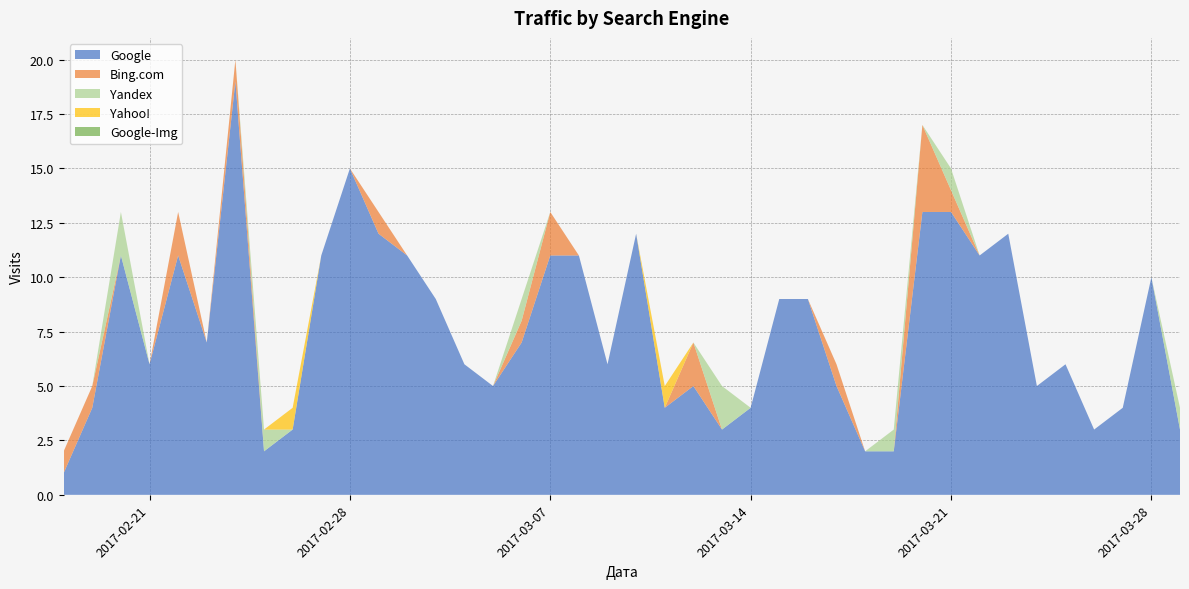

Reading left to right, what are all the values shown in this chart?

Google: 2017-03-29=3	2017-03-28=10	2017-03-27=4	2017-03-26=3	2017-03-25=6	2017-03-24=5	2017-03-23=12	2017-03-22=11	2017-03-21=13	2017-03-20=13	2017-03-19=2	2017-03-18=2	2017-03-17=5	2017-03-16=9	2017-03-15=9	2017-03-14=4	2017-03-13=3	2017-03-12=5	2017-03-11=4	2017-03-10=12	2017-03-09=6	2017-03-08=11	2017-03-07=11	2017-03-06=7	2017-03-05=5	2017-03-04=6	2017-03-03=9	2017-03-02=11	2017-03-01=12	2017-02-28=15	2017-02-27=11	2017-02-26=3	2017-02-25=2	2017-02-24=19	2017-02-23=7	2017-02-22=11	2017-02-21=6	2017-02-20=11	2017-02-19=4	2017-02-18=1
Bing.com: 2017-03-29=0	2017-03-28=0	2017-03-27=0	2017-03-26=0	2017-03-25=0	2017-03-24=0	2017-03-23=0	2017-03-22=0	2017-03-21=1	2017-03-20=4	2017-03-19=0	2017-03-18=0	2017-03-17=1	2017-03-16=0	2017-03-15=0	2017-03-14=0	2017-03-13=0	2017-03-12=2	2017-03-11=0	2017-03-10=0	2017-03-09=0	2017-03-08=0	2017-03-07=2	2017-03-06=1	2017-03-05=0	2017-03-04=0	2017-03-03=0	2017-03-02=0	2017-03-01=1	2017-02-28=0	2017-02-27=0	2017-02-26=0	2017-02-25=0	2017-02-24=1	2017-02-23=0	2017-02-22=2	2017-02-21=0	2017-02-20=0	2017-02-19=1	2017-02-18=1
Yandex: 2017-03-29=1	2017-03-28=0	2017-03-27=0	2017-03-26=0	2017-03-25=0	2017-03-24=0	2017-03-23=0	2017-03-22=0	2017-03-21=1	2017-03-20=0	2017-03-19=1	2017-03-18=0	2017-03-17=0	2017-03-16=0	2017-03-15=0	2017-03-14=0	2017-03-13=2	2017-03-12=0	2017-03-11=0	2017-03-10=0	2017-03-09=0	2017-03-08=0	2017-03-07=0	2017-03-06=1	2017-03-05=0	2017-03-04=0	2017-03-03=0	2017-03-02=0	2017-03-01=0	2017-02-28=0	2017-02-27=0	2017-02-26=0	2017-02-25=1	2017-02-24=0	2017-02-23=0	2017-02-22=0	2017-02-21=0	2017-02-20=2	2017-02-19=0	2017-02-18=0
Yahoo!: 2017-03-29=0	2017-03-28=0	2017-03-27=0	2017-03-26=0	2017-03-25=0	2017-03-24=0	2017-03-23=0	2017-03-22=0	2017-03-21=0	2017-03-20=0	2017-03-19=0	2017-03-18=0	2017-03-17=0	2017-03-16=0	2017-03-15=0	2017-03-14=0	2017-03-13=0	2017-03-12=0	2017-03-11=1	2017-03-10=0	2017-03-09=0	2017-03-08=0	2017-03-07=0	2017-03-06=0	2017-03-05=0	2017-03-04=0	2017-03-03=0	2017-03-02=0	2017-03-01=0	2017-02-28=0	2017-02-27=0	2017-02-26=1	2017-02-25=0	2017-02-24=0	2017-02-23=0	2017-02-22=0	2017-02-21=0	2017-02-20=0	2017-02-19=0	2017-02-18=0
Google-Img: 2017-03-29=0	2017-03-28=0	2017-03-27=0	2017-03-26=0	2017-03-25=0	2017-03-24=0	2017-03-23=0	2017-03-22=0	2017-03-21=0	2017-03-20=0	2017-03-19=0	2017-03-18=0	2017-03-17=0	2017-03-16=0	2017-03-15=0	2017-03-14=0	2017-03-13=0	2017-03-12=0	2017-03-11=0	2017-03-10=0	2017-03-09=0	2017-03-08=0	2017-03-07=0	2017-03-06=0	2017-03-05=0	2017-03-04=0	2017-03-03=0	2017-03-02=0	2017-03-01=0	2017-02-28=0	2017-02-27=0	2017-02-26=0	2017-02-25=0	2017-02-24=0	2017-02-23=0	2017-02-22=0	2017-02-21=0	2017-02-20=0	2017-02-19=0	2017-02-18=0